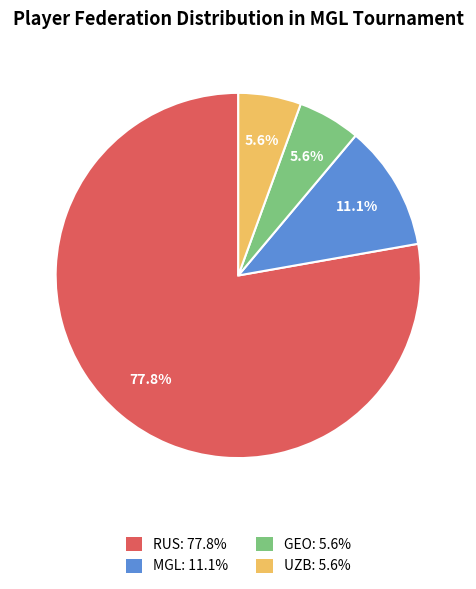

Which slice represents more than half of the pie?

RUS